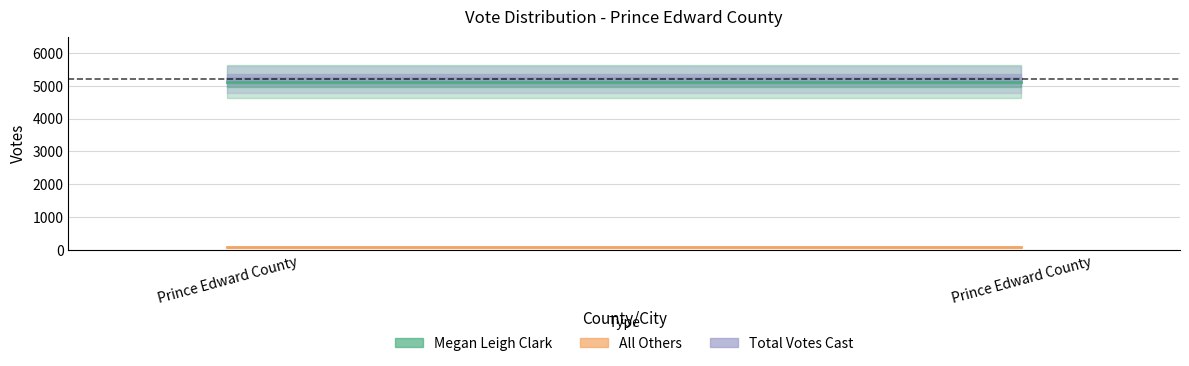

Reading left to right, extract all data points from this chart.

Megan Leigh Clark: Prince Edward County=5126	Prince Edward County=5126
All Others: Prince Edward County=74	Prince Edward County=74
Total Votes Cast: Prince Edward County=5200	Prince Edward County=5200